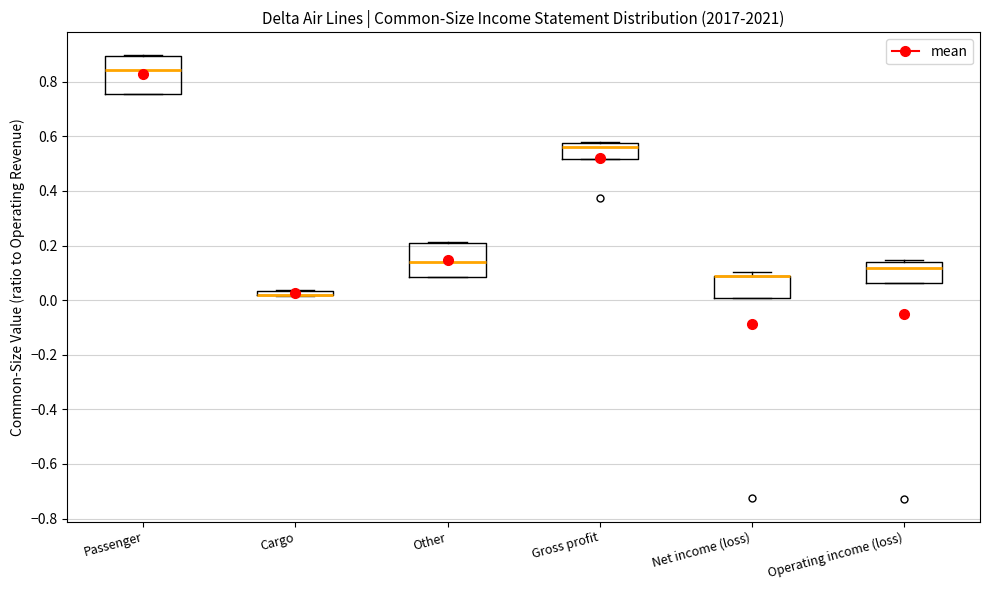

Where is the lower edge of the box for Passenger on the y-axis? The values are not printed on the chart, so give them approximately, as read against the axis.

0.76